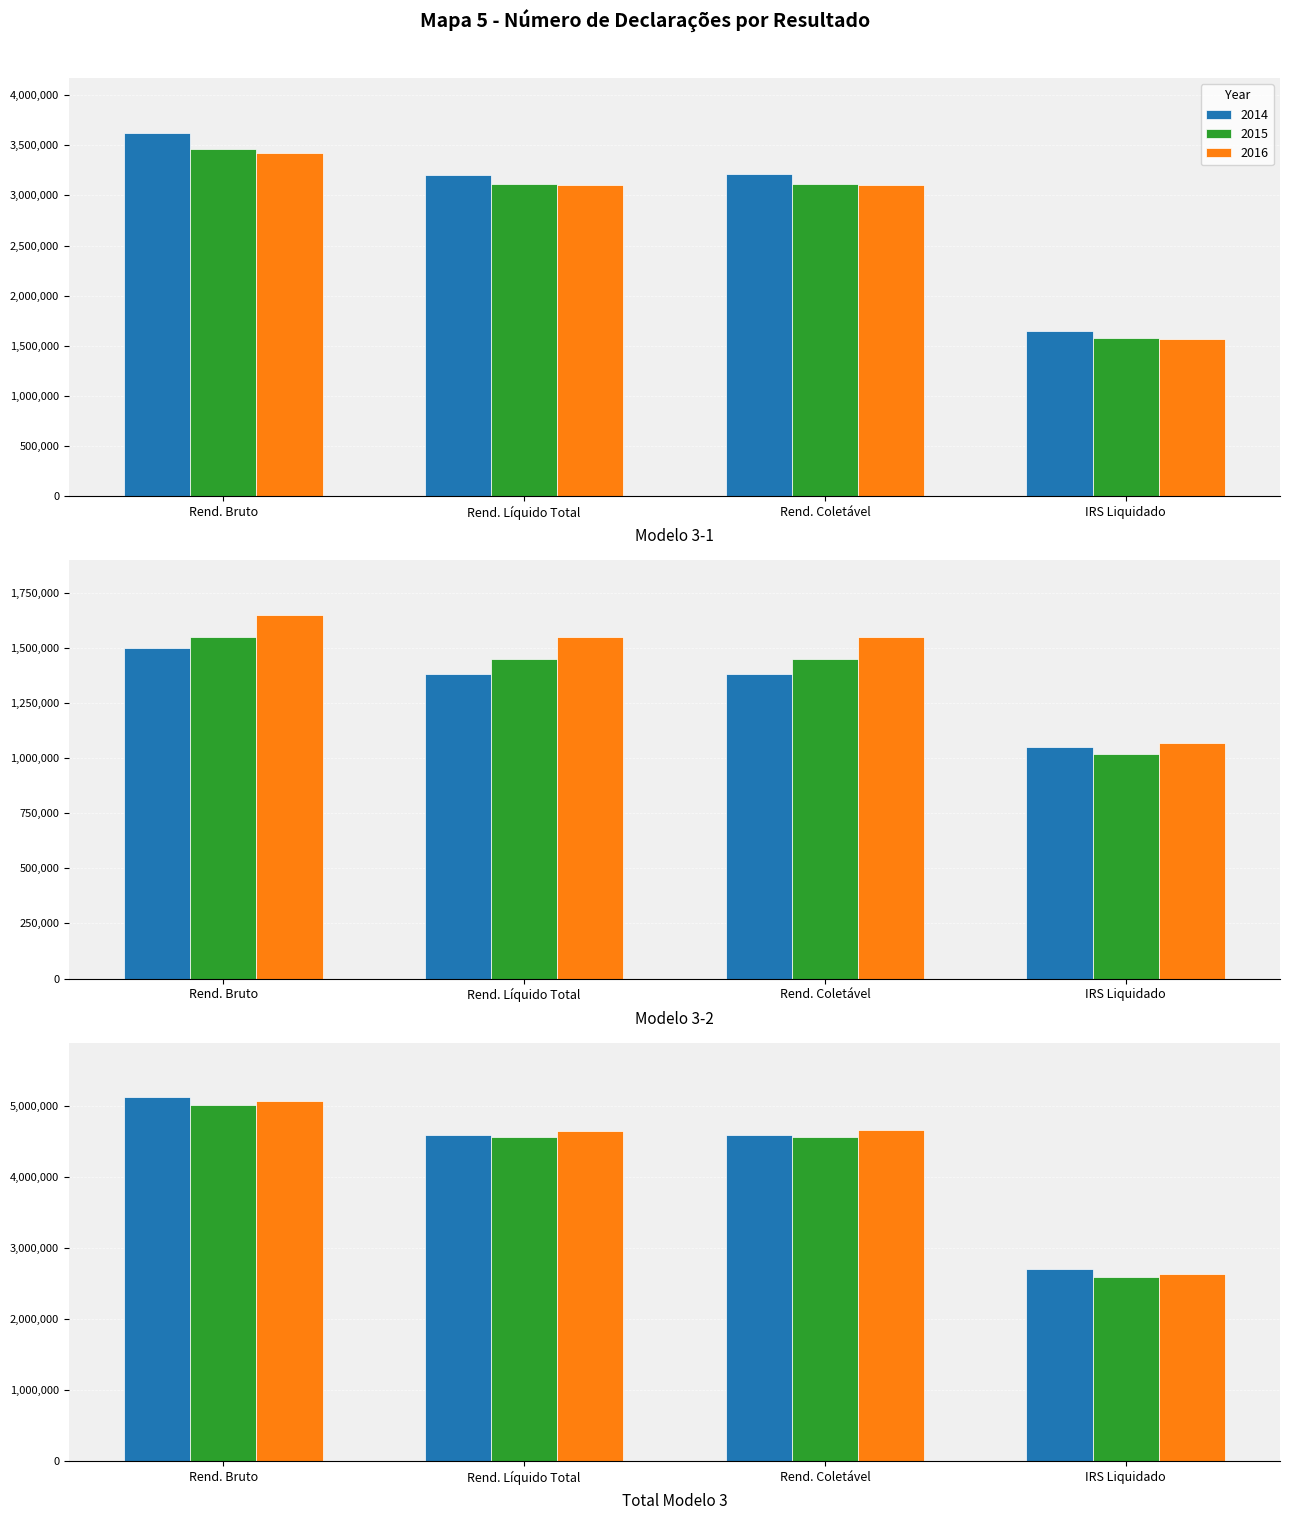

What is the sum of the 2016 values at Rend. Bruto and IRS Liquidado?

4987121